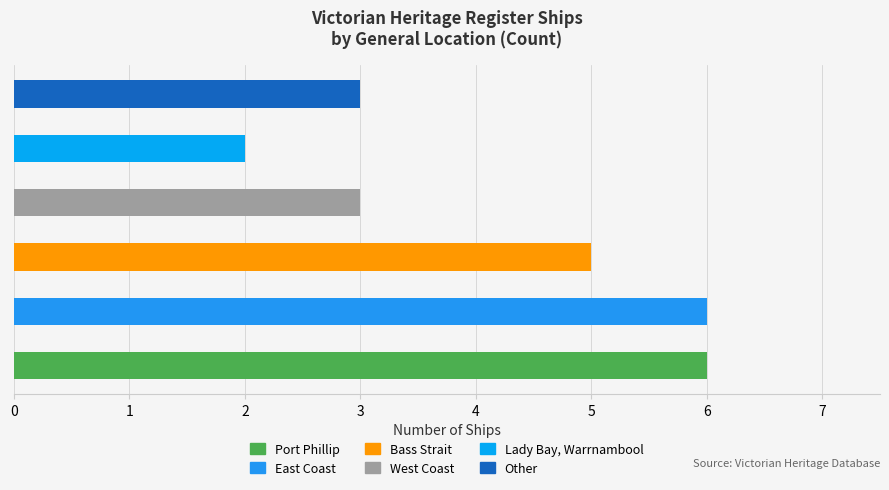

What is the maximum value shown in the chart?

6